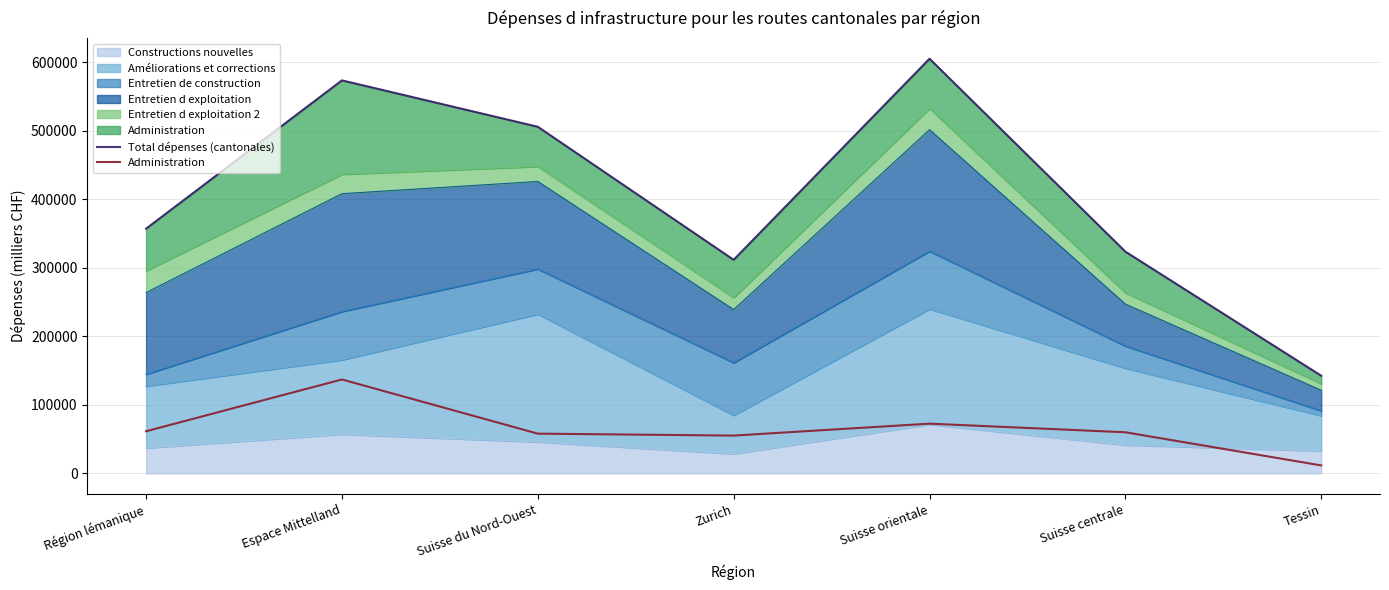

Which category has the highest value across all series?

Suisse orientale